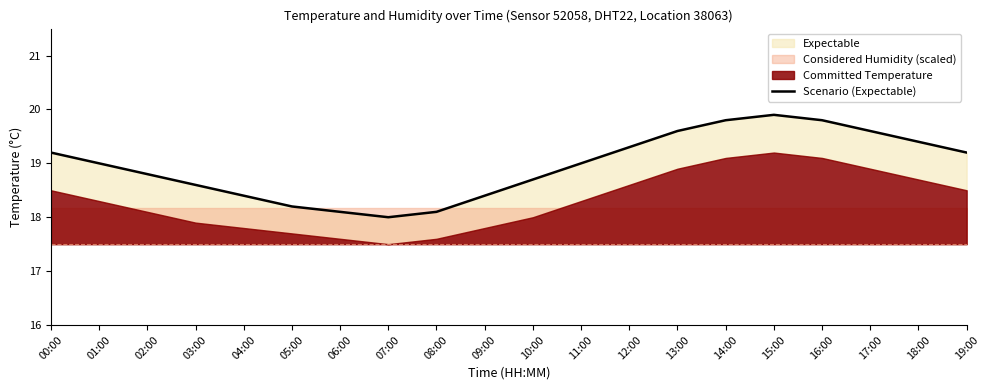

Is it true that the value at 14:00 is 4.7?

False